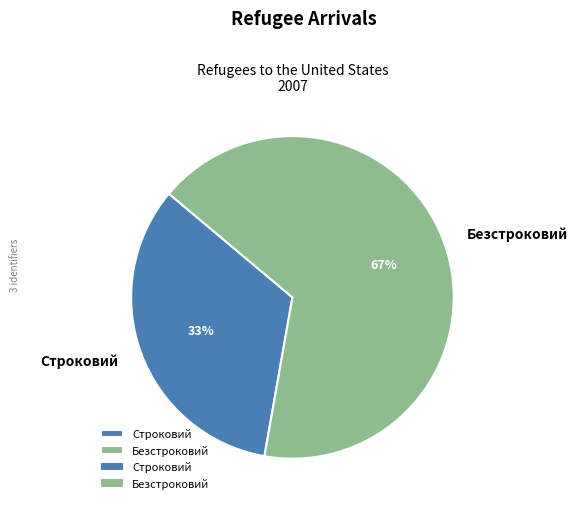

Is the sum of Строковий and Безстроковий greater than half?

Yes